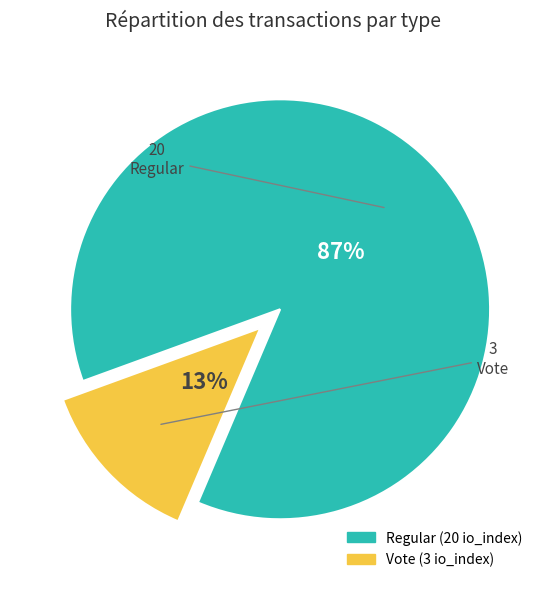

Rank the categories by value from lowest to highest.

Vote, Regular